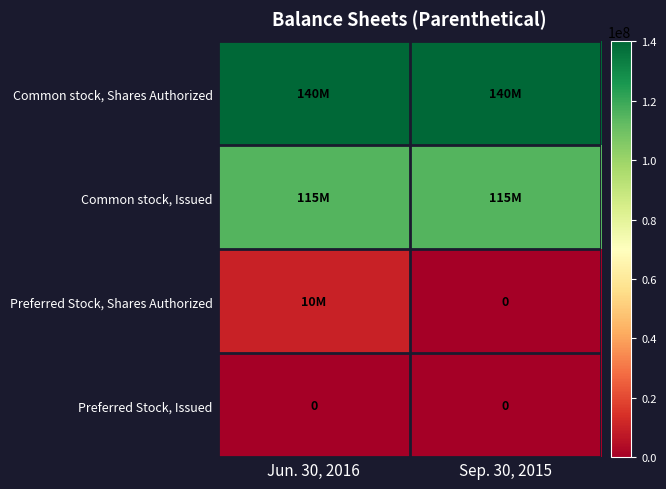

Which label corresponds to the largest value in the chart?

Jun. 30, 2016